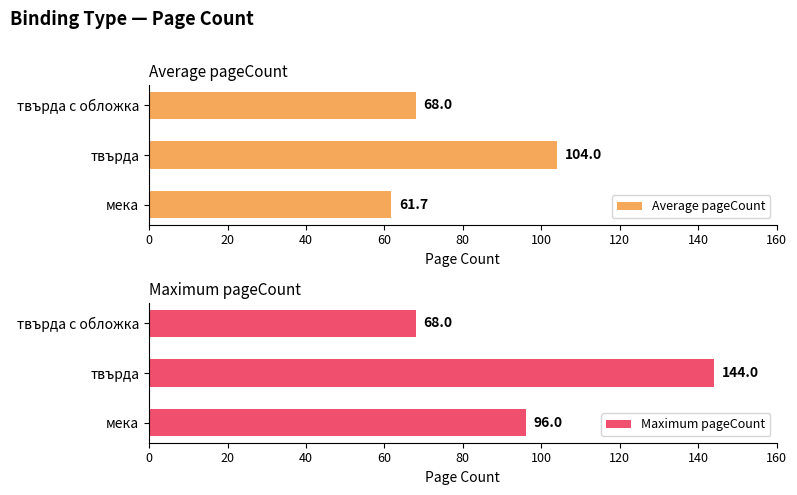

Reading right to left, what are all the values shown in this chart?

Average pageCount: 68.0	104.0	61.7
Maximum pageCount: 68.0	144.0	96.0